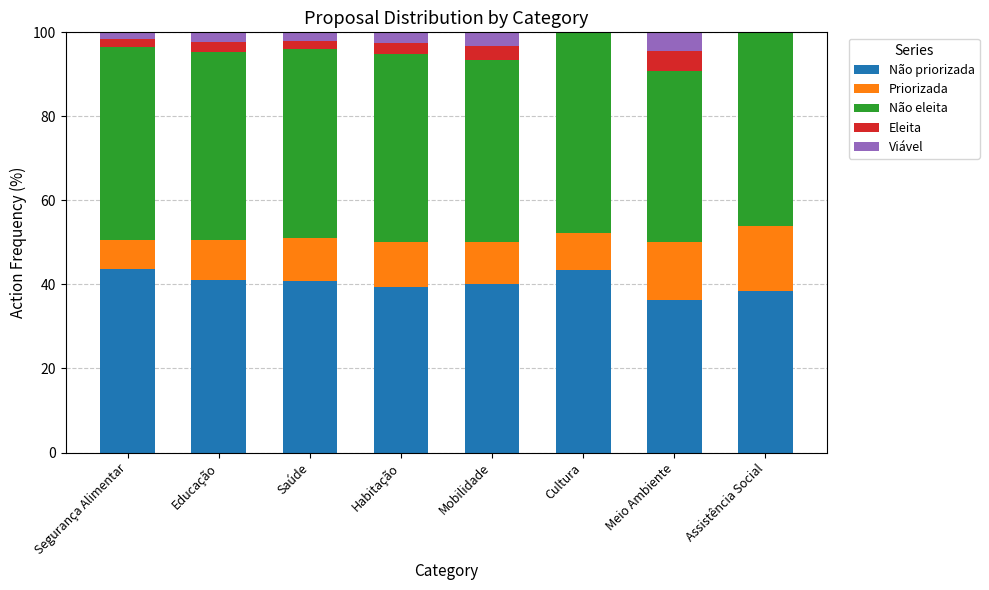

True or false: Não priorizada has a value of 13.2 at Mobilidade.

False